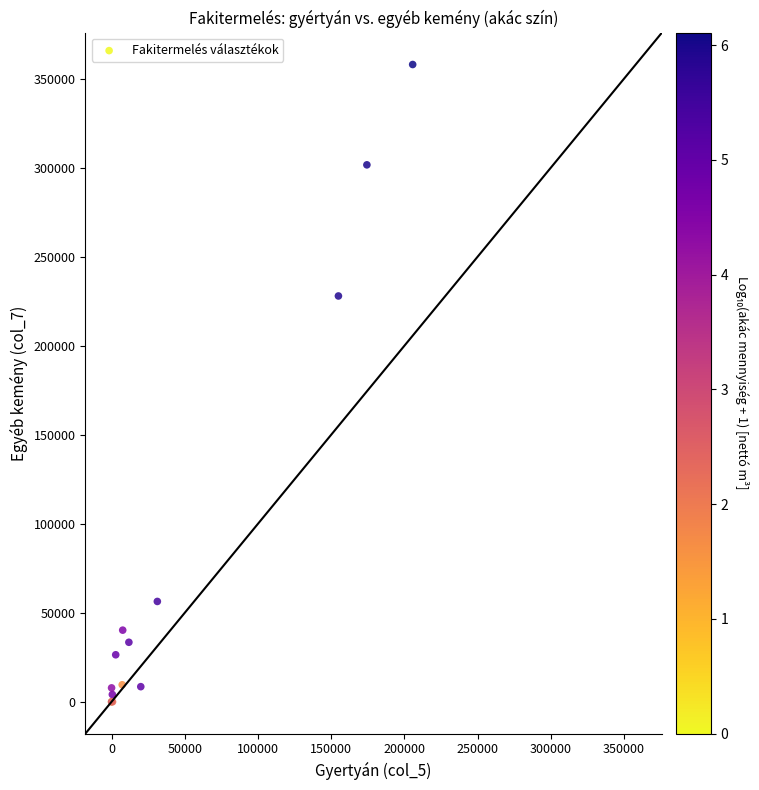

What Y value in the scatter plot is closest to 178969?

227930.5